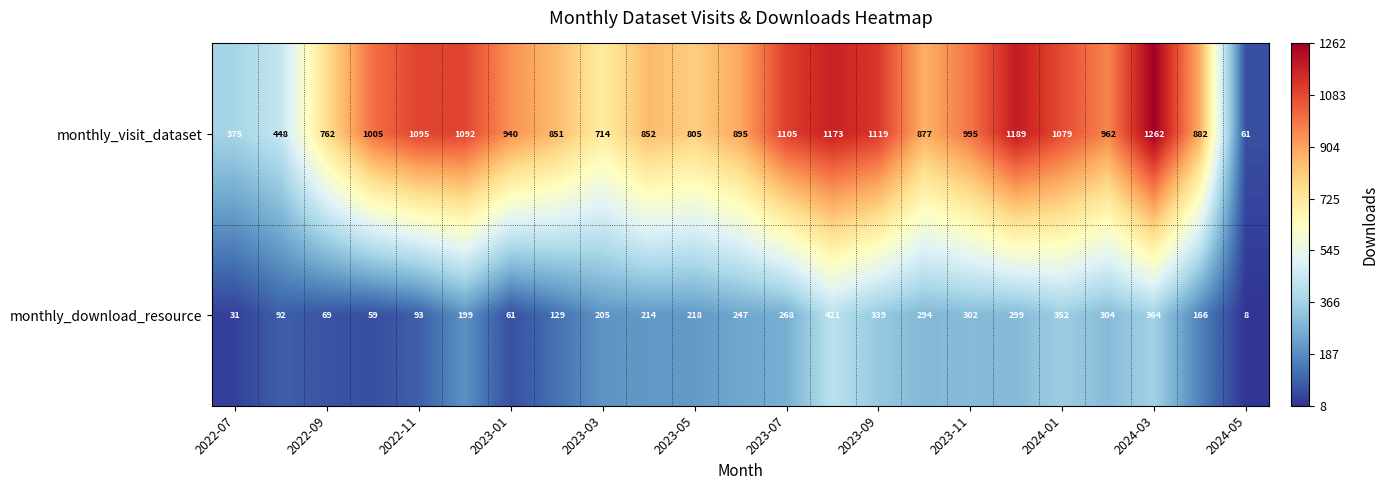

Which series has the largest range (max minus min)?

monthly_visit_dataset